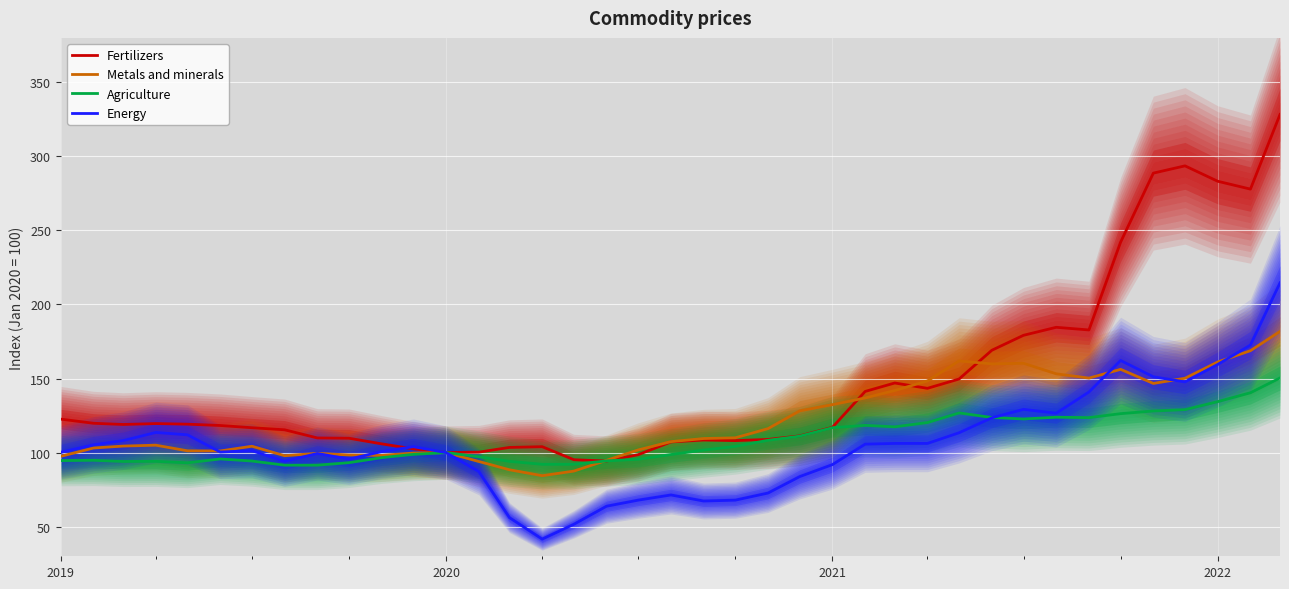

Which series has the largest range (max minus min)?

Fertilizers